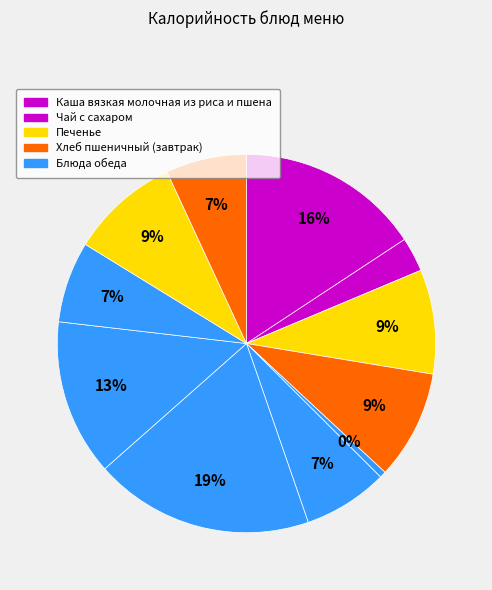

What percentage is the Хлеб пшеничный (завтрак) slice, to the nearest percent?

9%